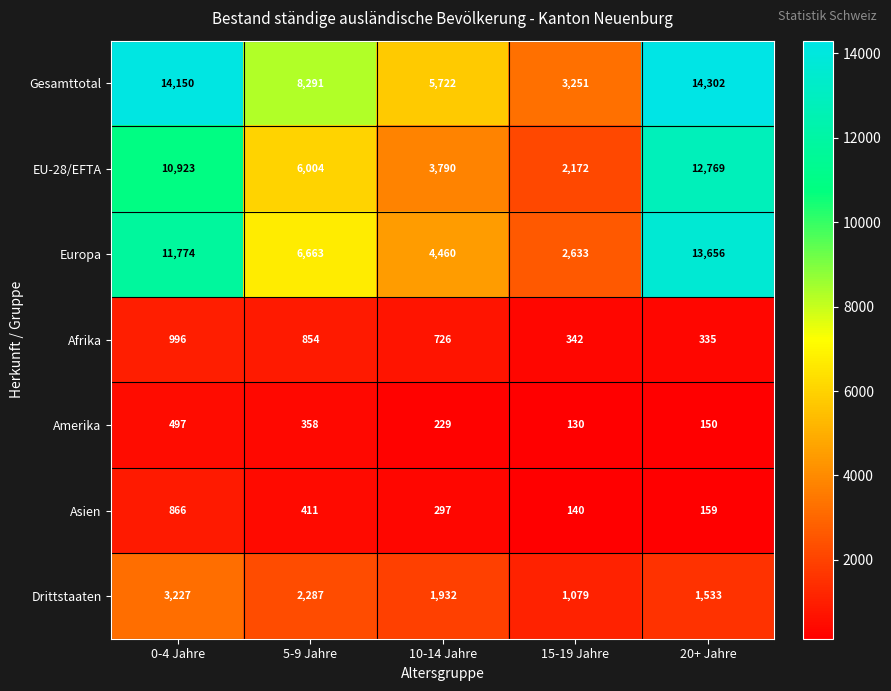

Which label corresponds to the smallest value in the chart?

15-19 Jahre